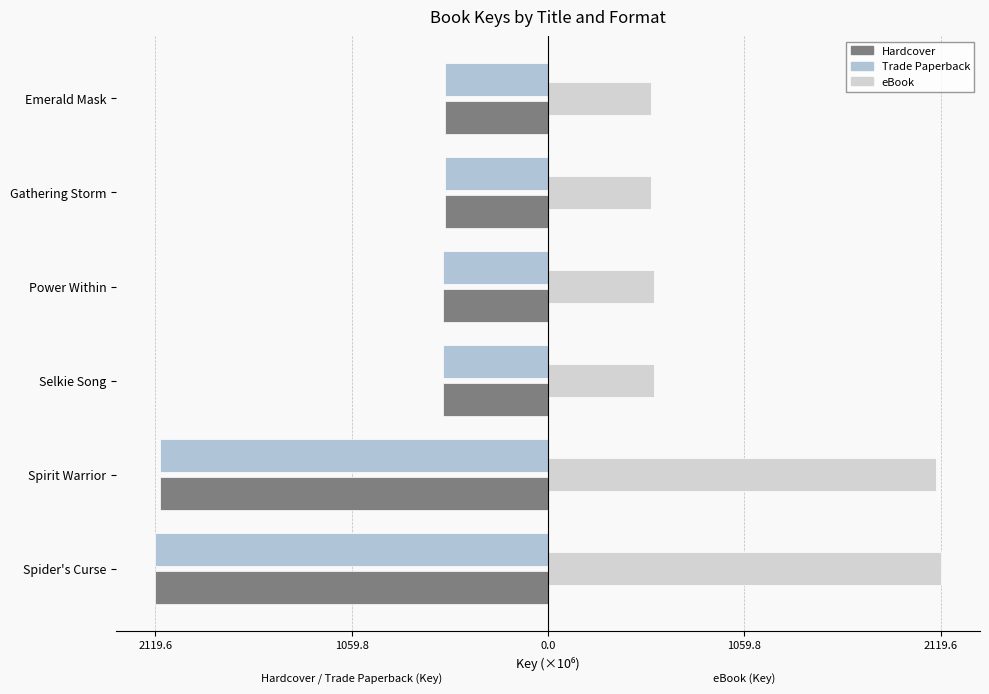

What is the average value of the eBook series?

1078.0